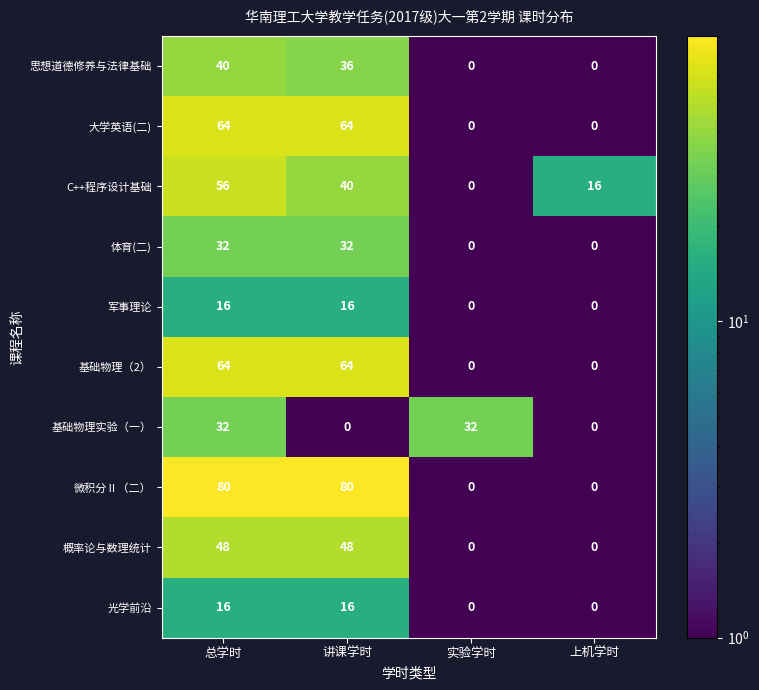

Between 总学时 and 讲课学时, which series saw the biggest shift?

基础物理实验（一）